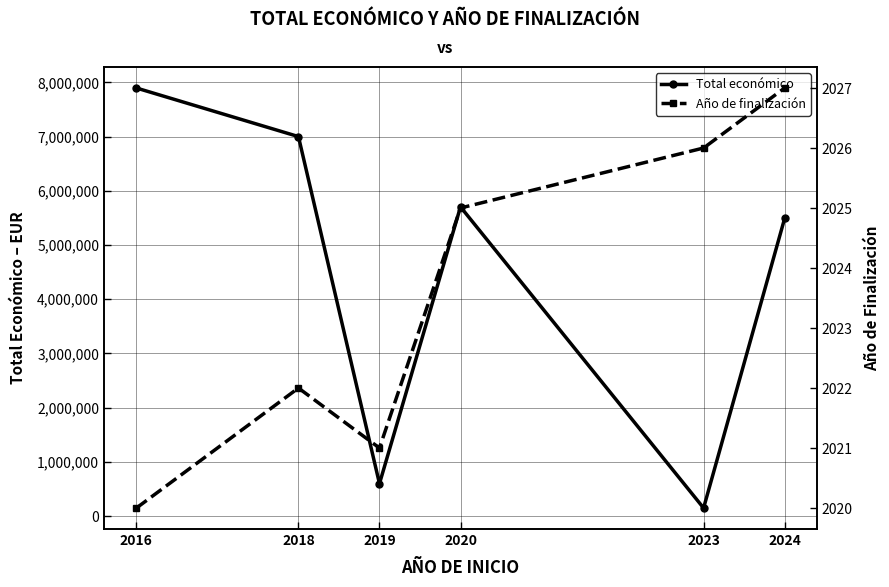

At which label does Año de finalización first exceed 2025?

2023